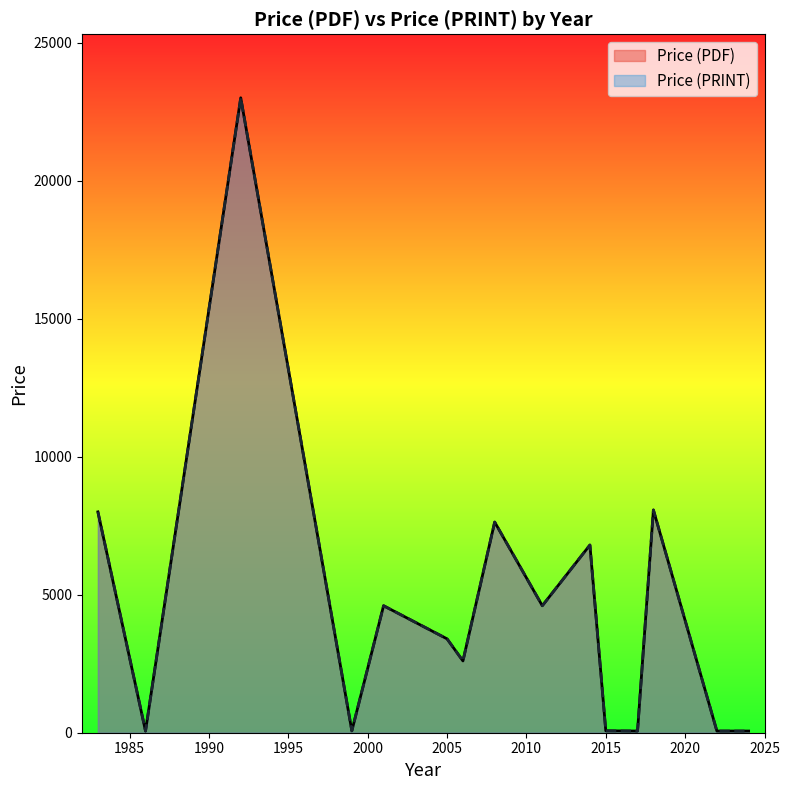

The value of Price (PDF) at 2014 is 9134. True or false?

False